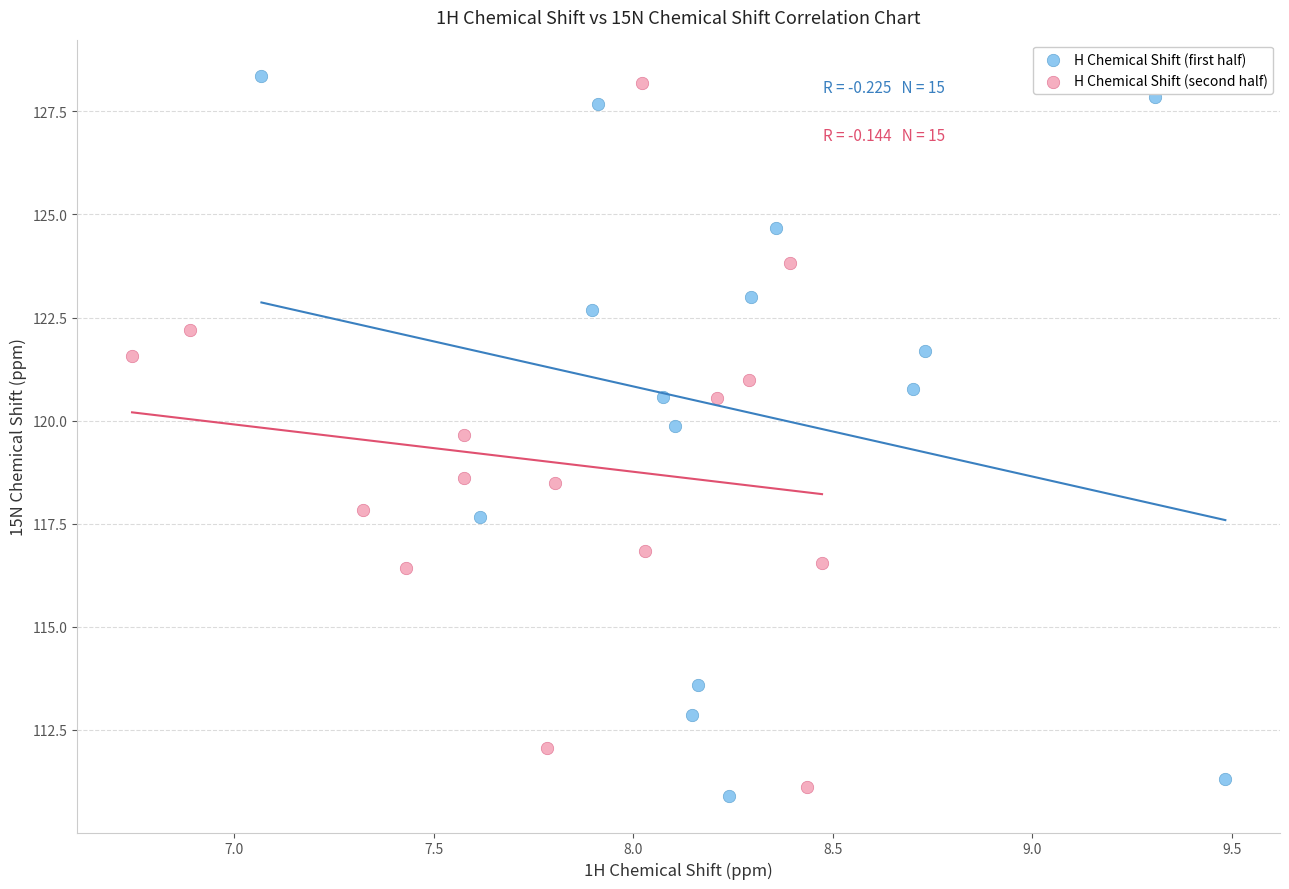

What are all the series names shown in the legend?

H Chemical Shift (first half), H Chemical Shift (second half)